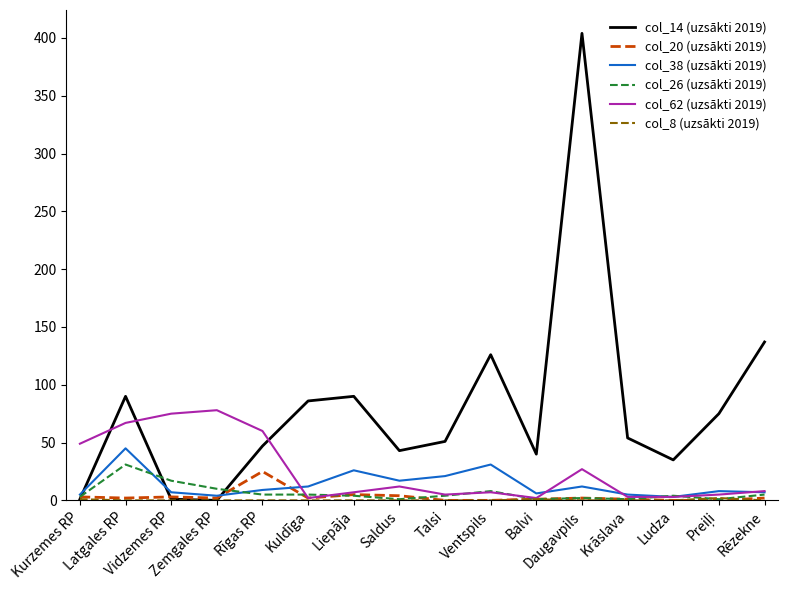

Which series has the largest total across all categories?

col_14 (uzsākti 2019)